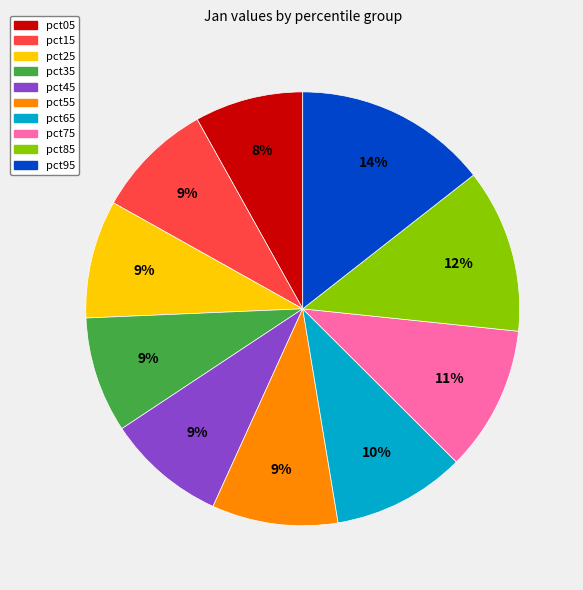

Does any single category account for the majority?

No